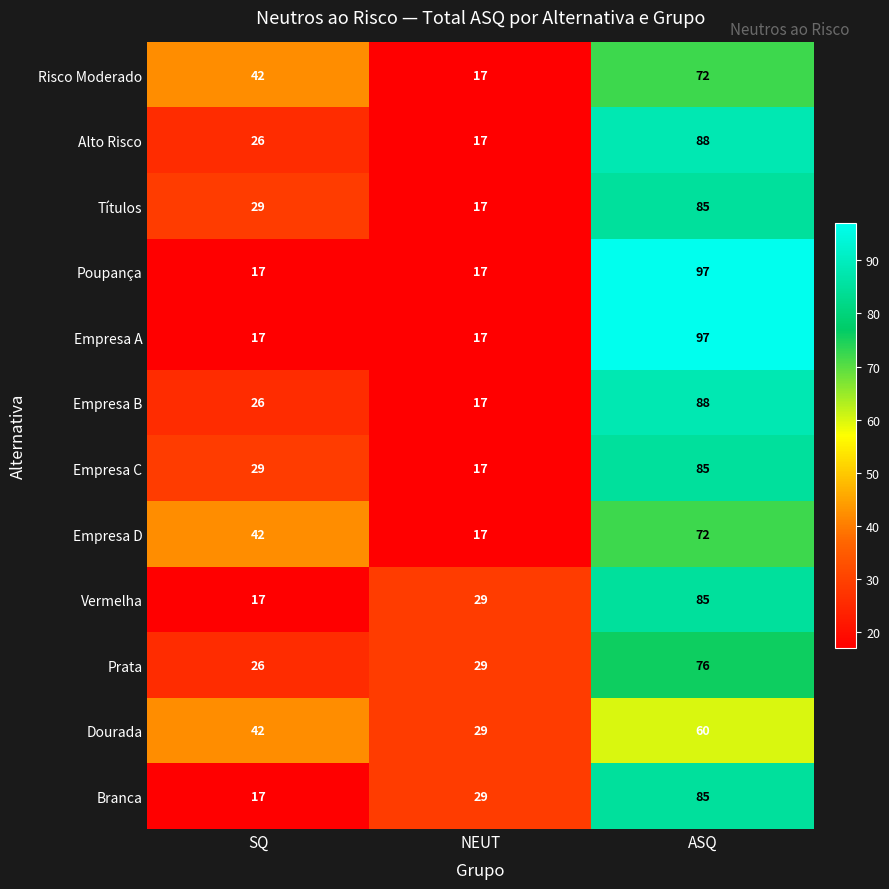

Which category has the highest value in the Alto Risco series?

ASQ